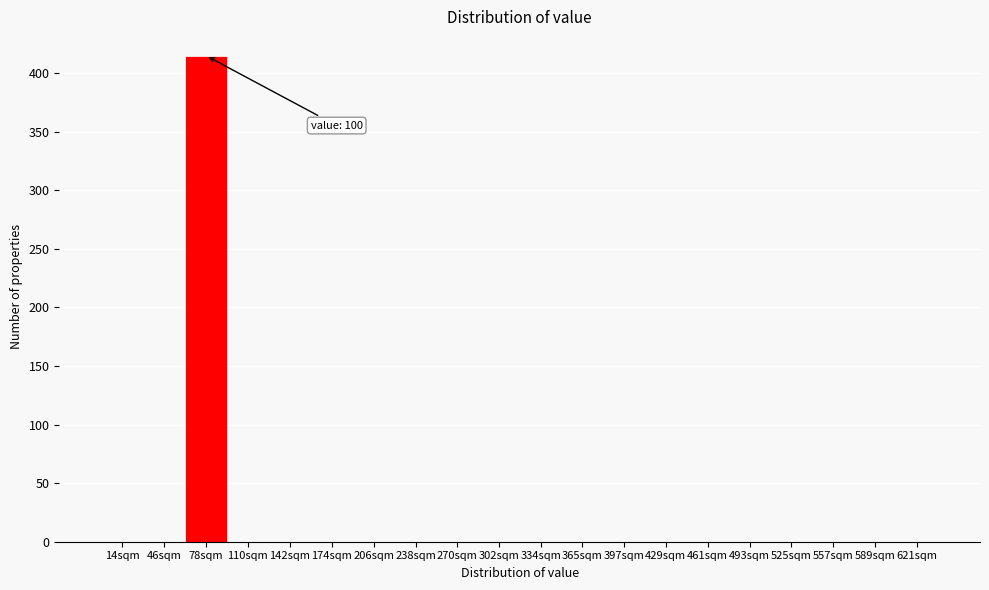

Reading right to left, extract all data points from this chart.

621sqm=0	589sqm=0	557sqm=0	525sqm=0	493sqm=0	461sqm=0	429sqm=0	397sqm=0	365sqm=0	334sqm=0	302sqm=0	270sqm=0	238sqm=0	206sqm=0	174sqm=0	142sqm=0	110sqm=0	78sqm=415	46sqm=0	14sqm=0